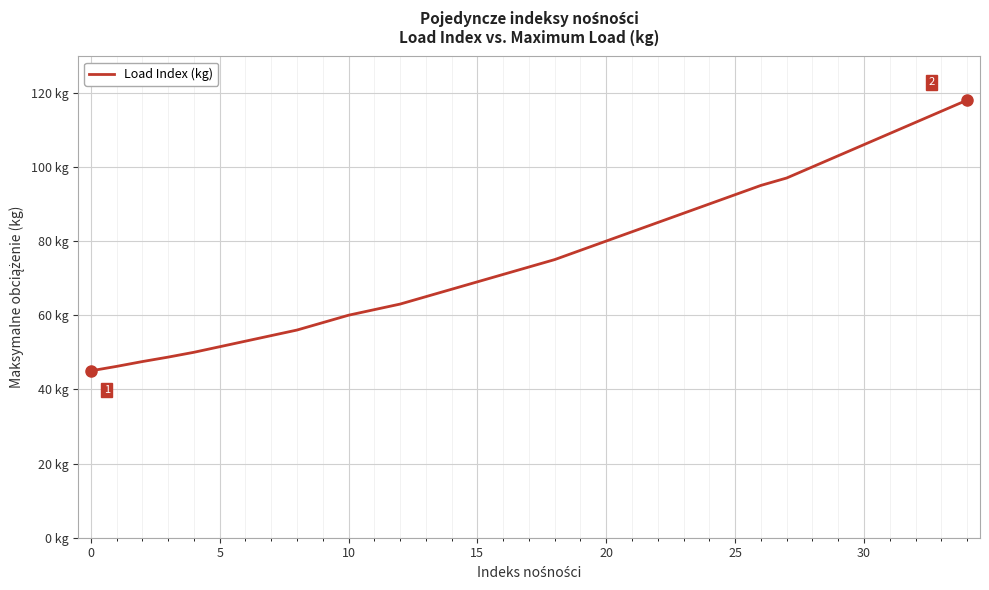

Does the chart display data point markers on the line(s)?

No